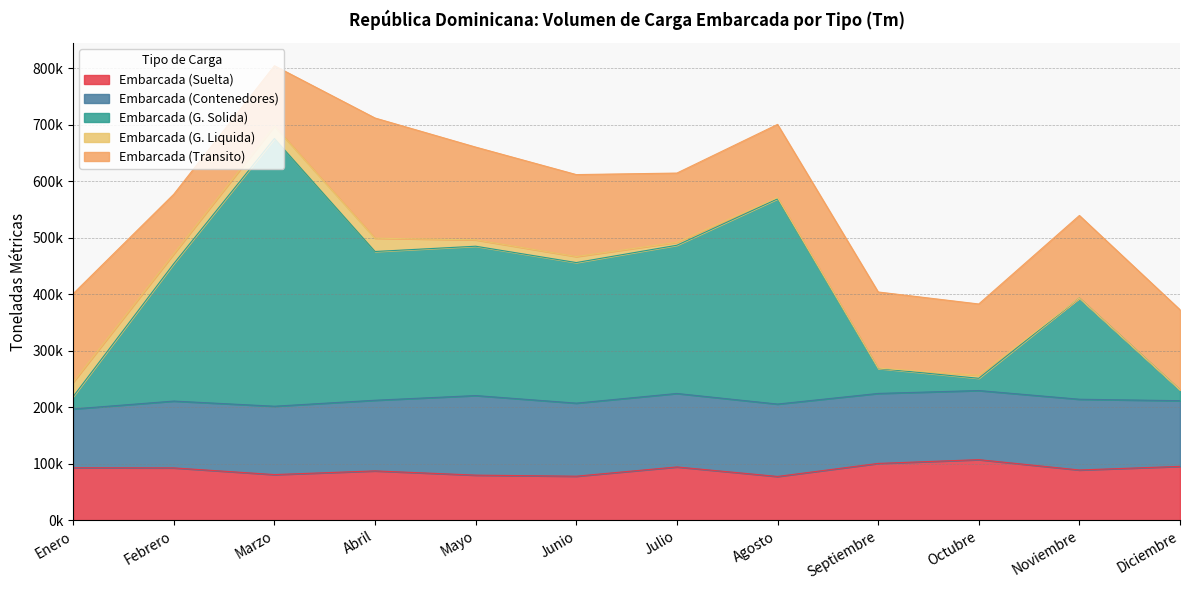

Is the value of Embarcada (Contenedores) at Abril greater than the value of Embarcada (G. Liquida) at Enero?

Yes